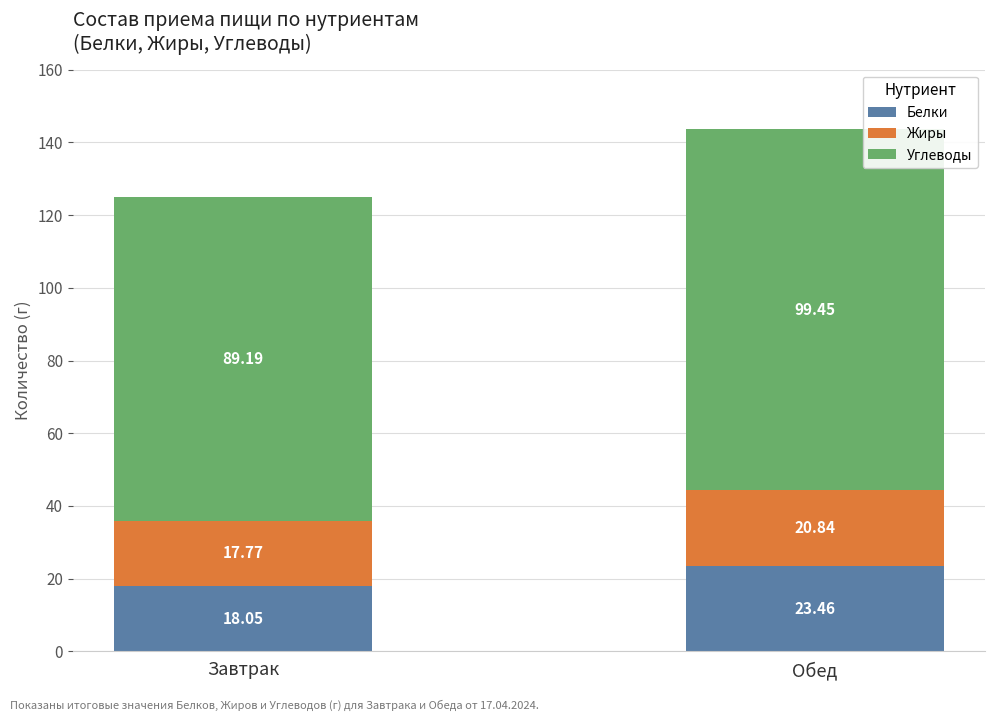

What is the difference between the Белки values at Завтрак and Обед?

5.4